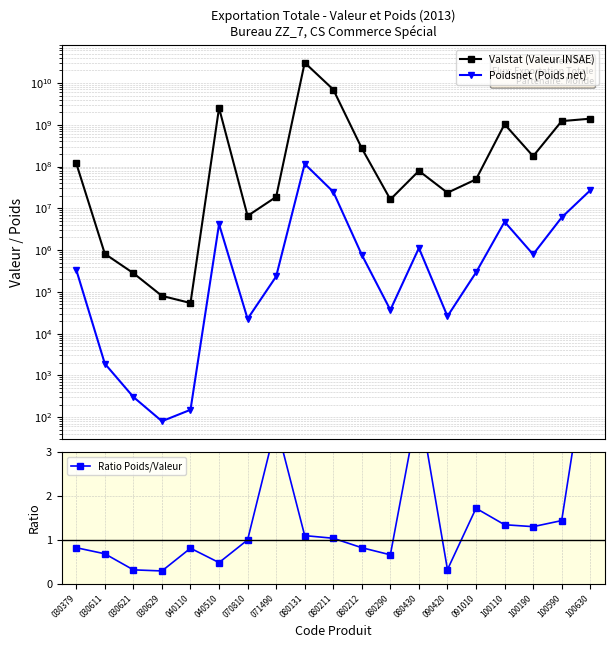

The value of Valstat (Valeur INSAE) at 030621 is 155338.9. True or false?

False